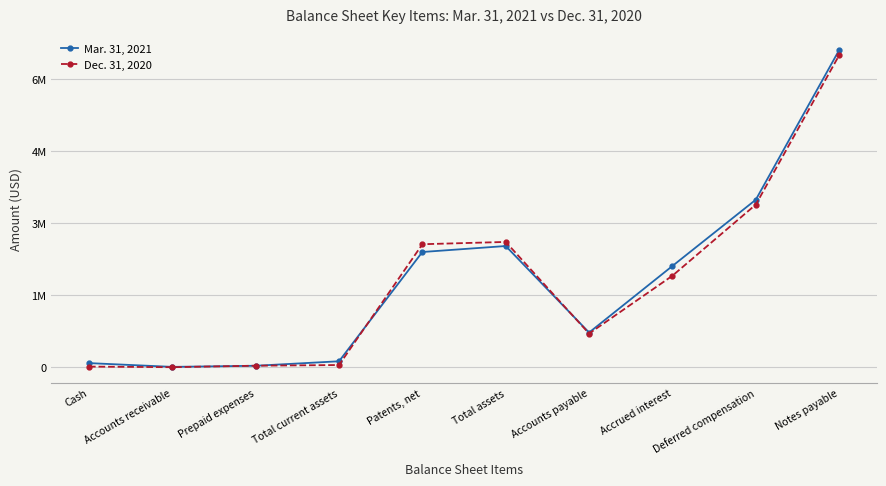

What is the difference between the maximum and minimum values in the Dec. 31, 2020 series?

6490097